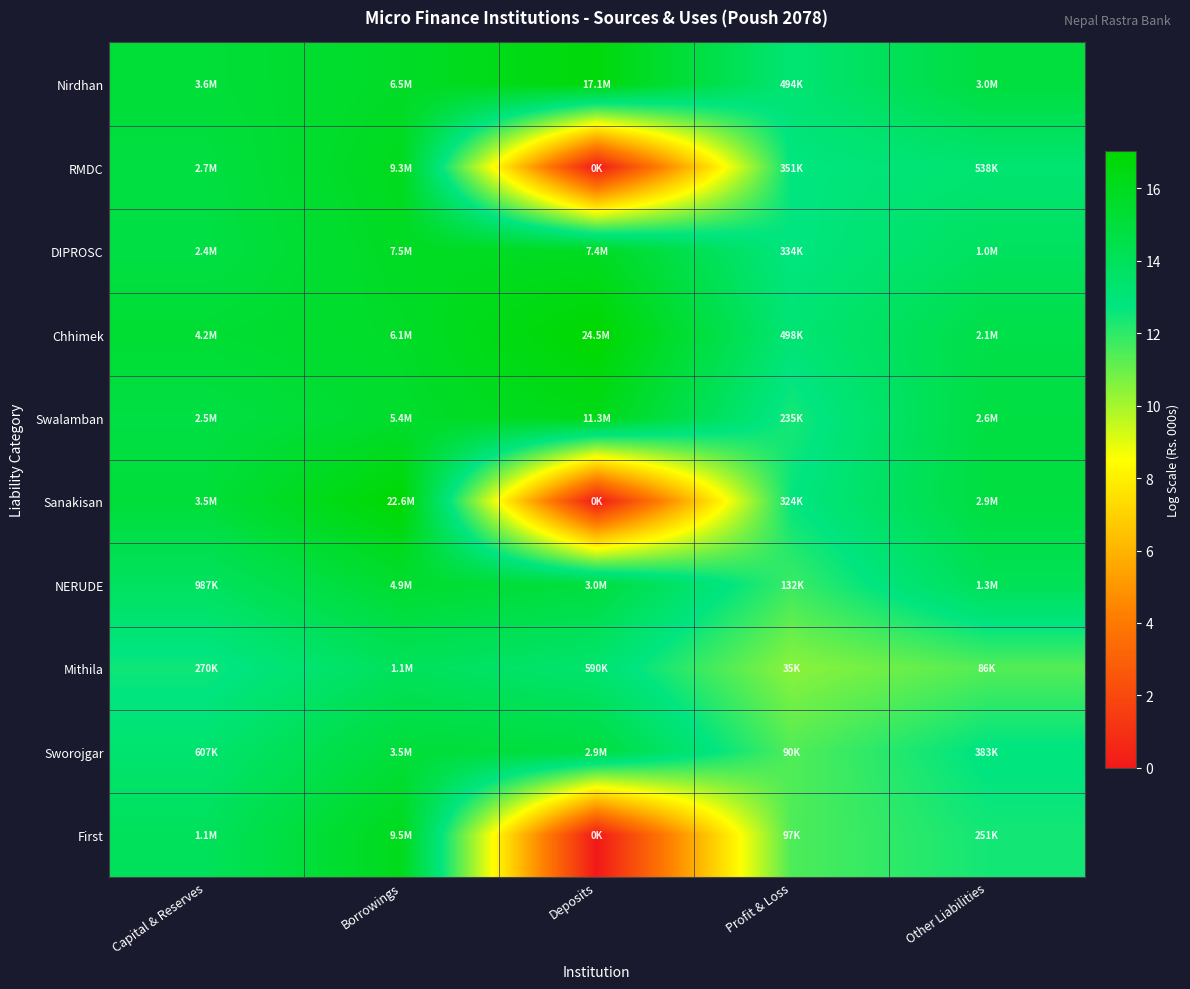

At Deposits, list the series in order from largest to smallest.

Chhimek, Nirdhan, Swalamban, DIPROSC, NERUDE, Sworojgar, Mithila, RMDC, Sanakisan, First